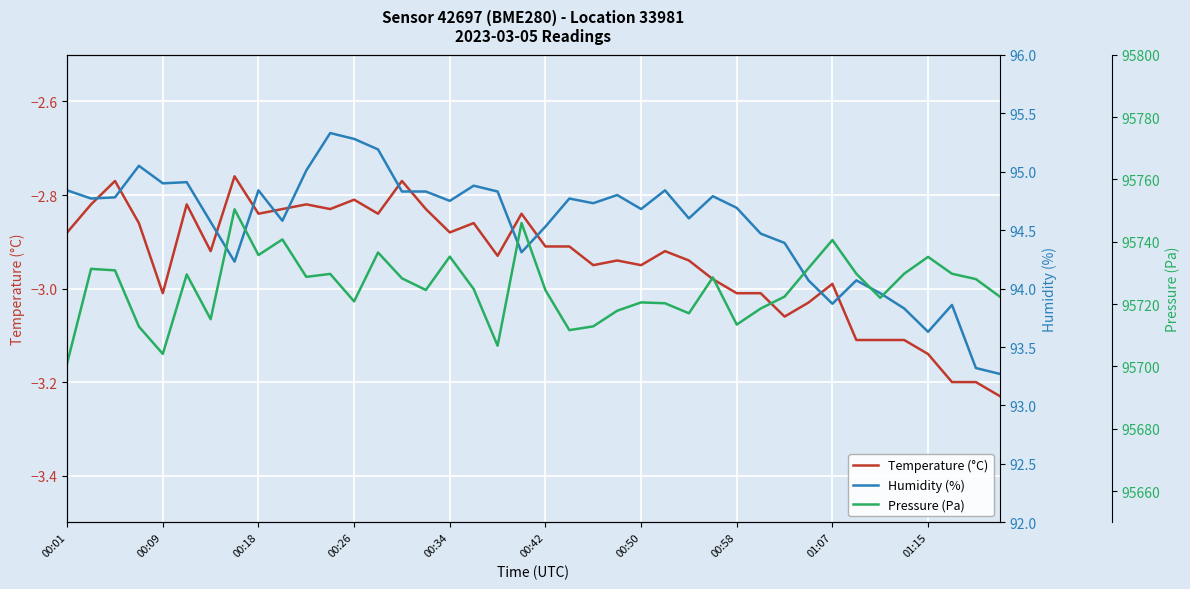

Which series has the largest total across all categories?

Pressure (Pa)